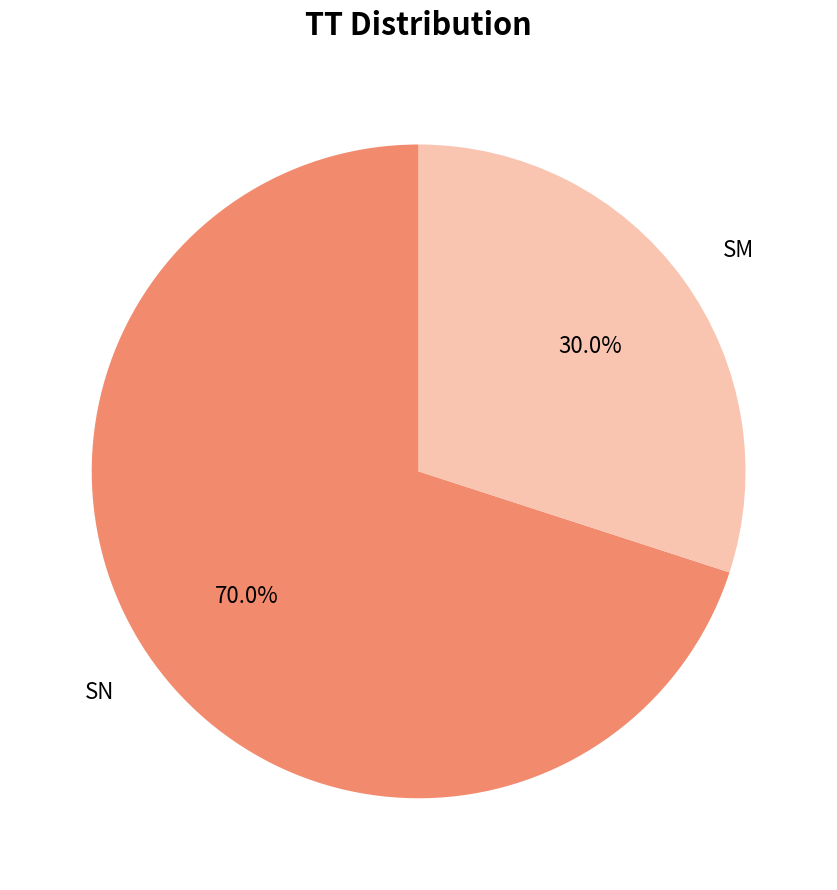

How many segments does this pie chart have?

2